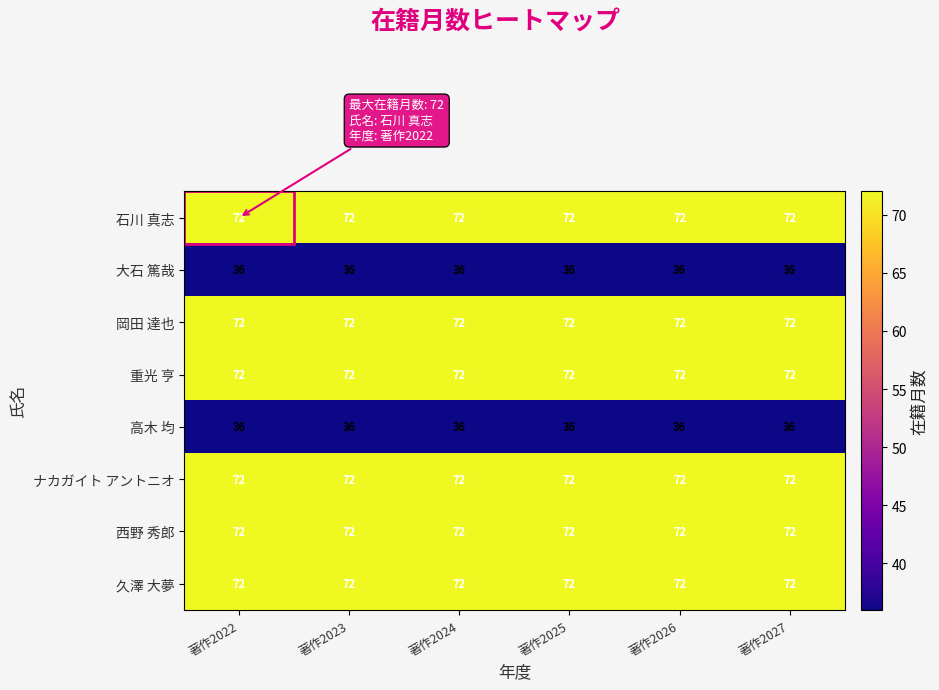

What is the maximum value for ナカガイト アントニオ?

72